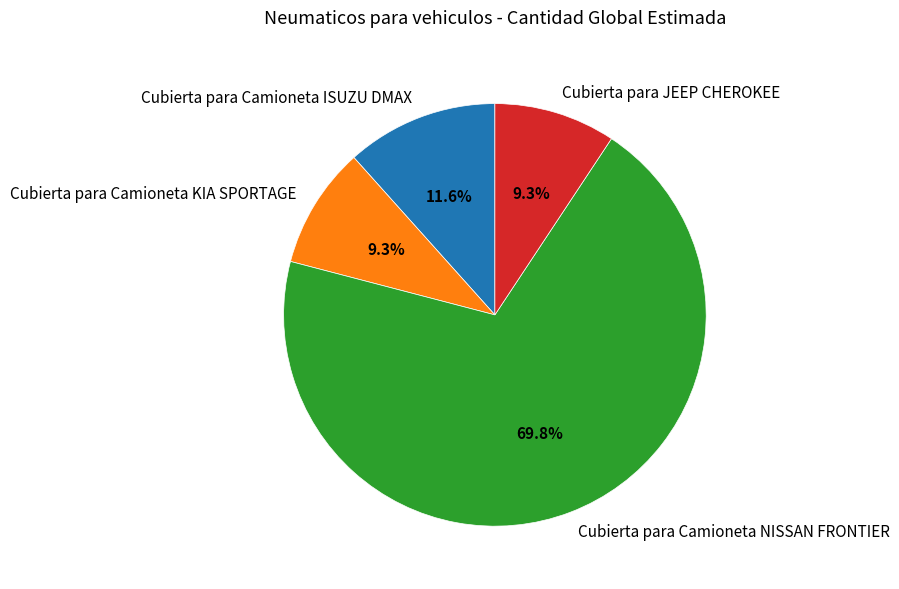

To the nearest percent, what percentage of the pie is Cubierta para Camioneta NISSAN FRONTIER?

70%